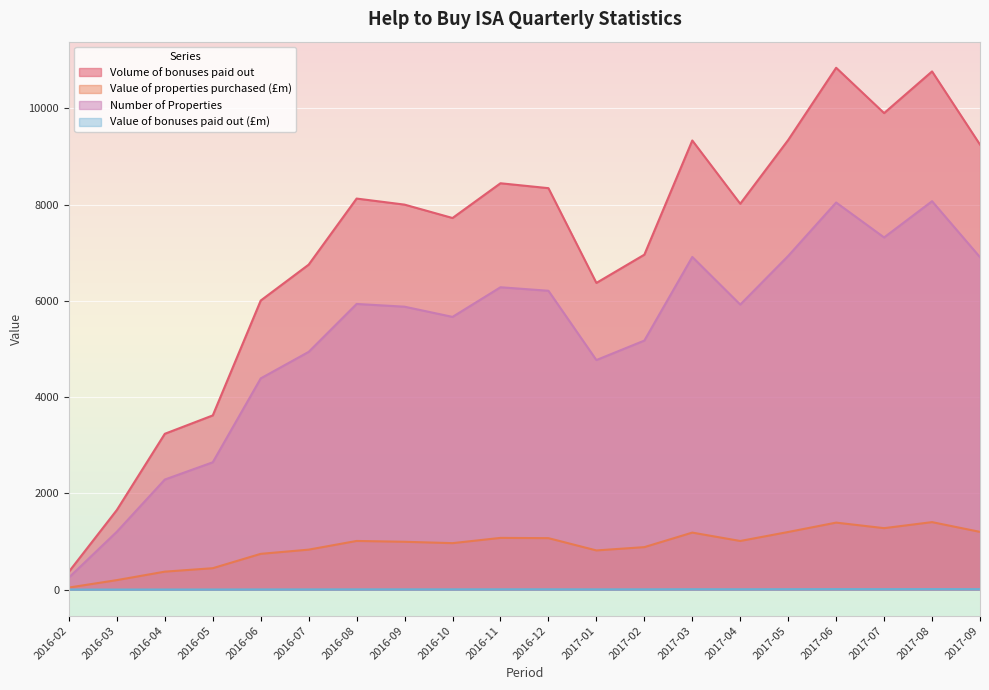

What are all the series names shown in the legend?

Volume of bonuses paid out, Value of properties purchased (£m), Number of Properties, Value of bonuses paid out (£m)